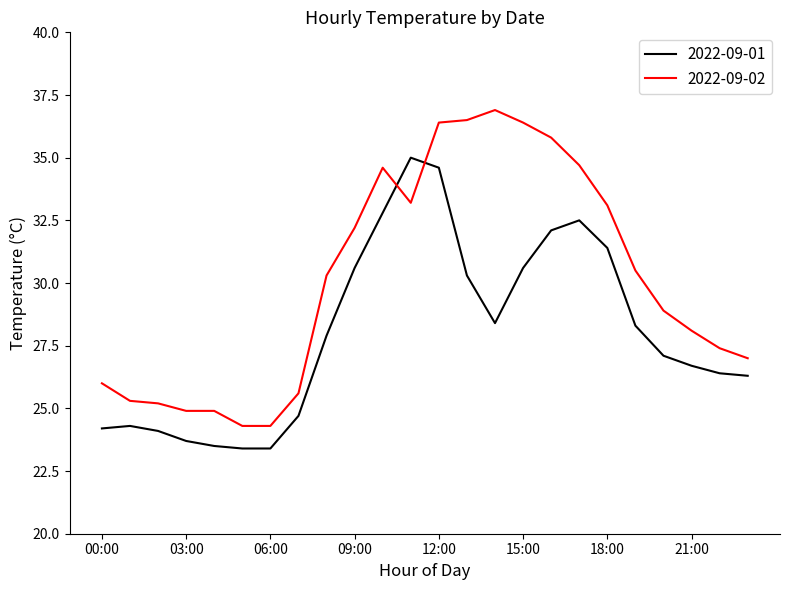

How many times do 2022-09-01 and 2022-09-02 cross each other?

2